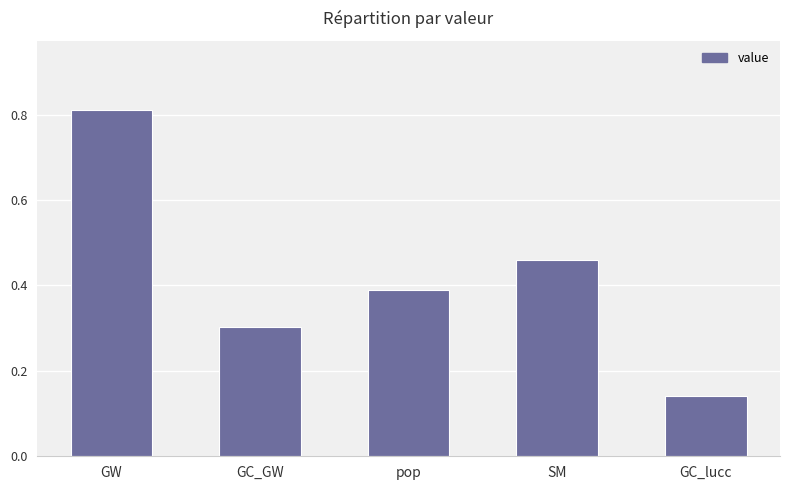

What position from the left is SM?

4